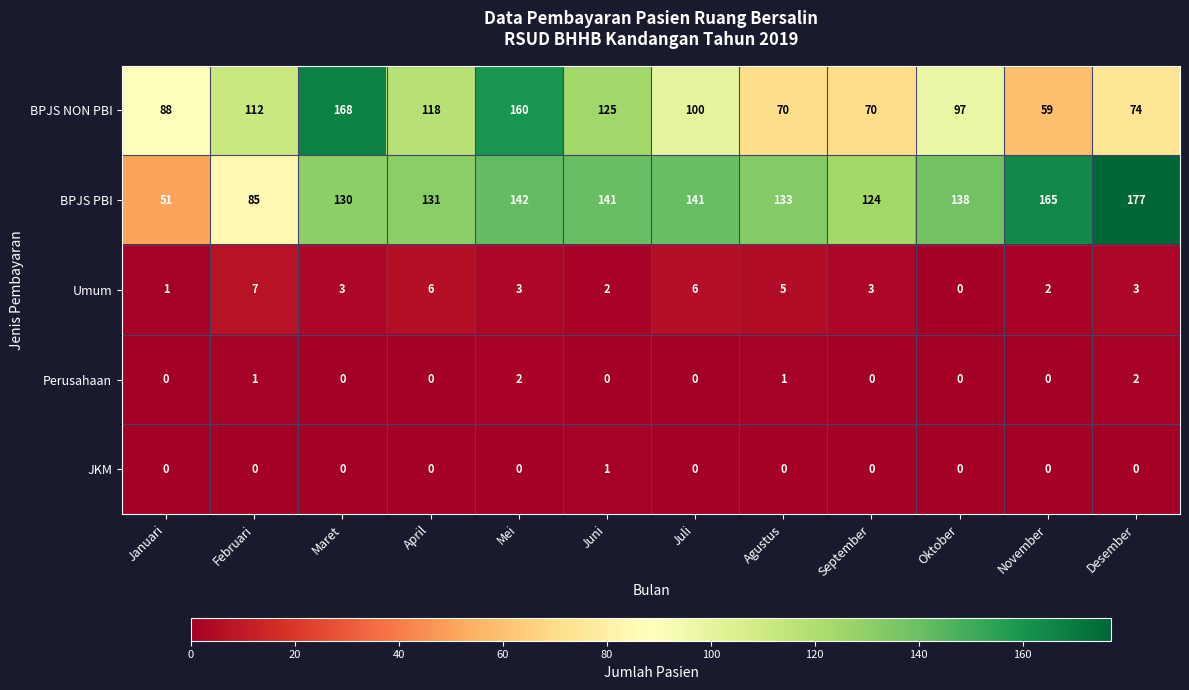

Count the number of categories in the chart.

12